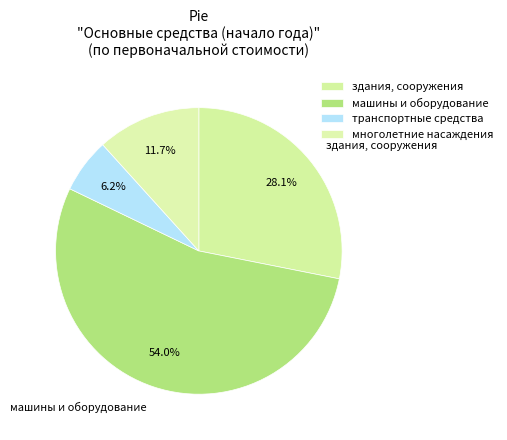

Which slice represents more than half of the pie?

машины и оборудование